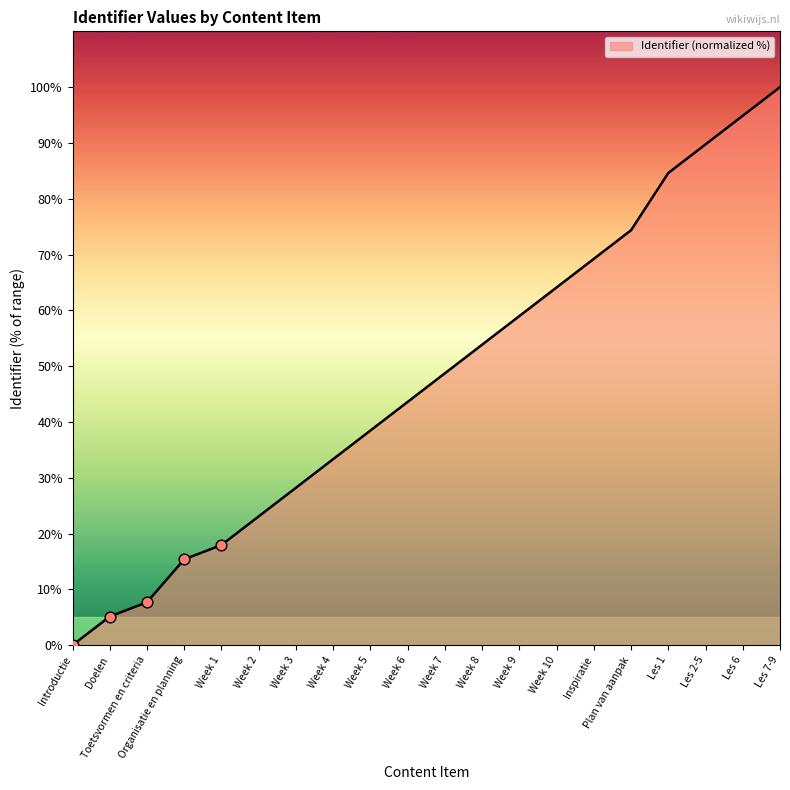

What is the change in value from Week 9 to Les 6?

+35.9